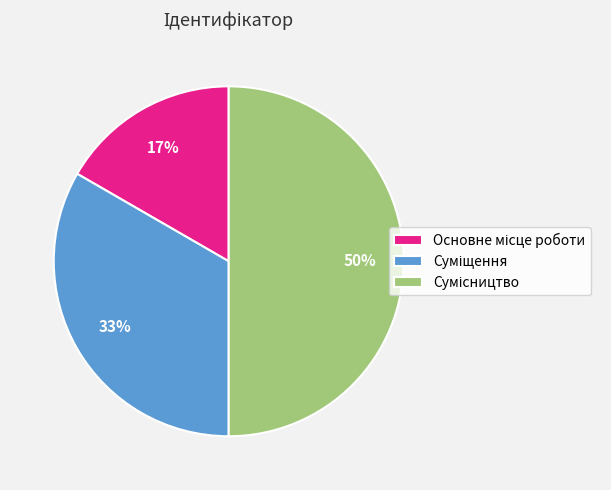

To the nearest percent, what is the average slice percentage?

33%